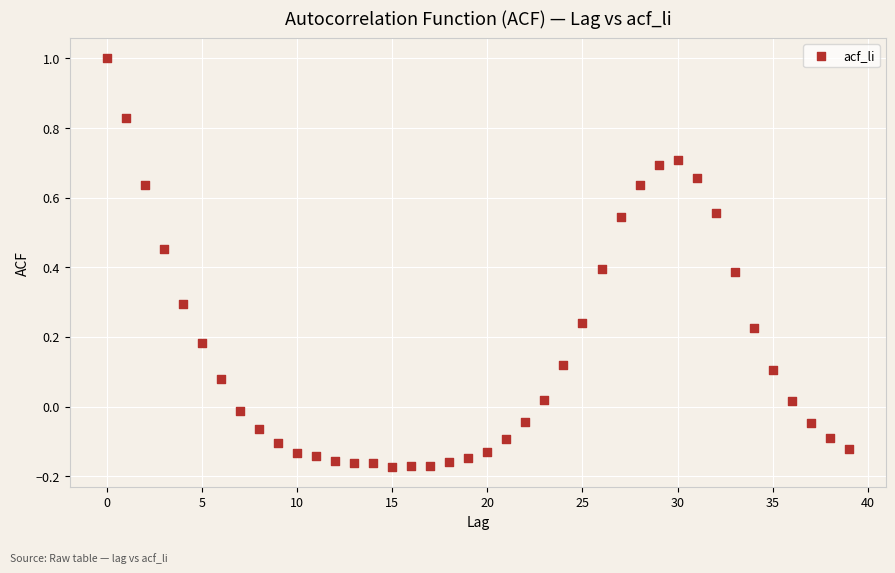

What is the range of Y values (max minus min)?

1.2